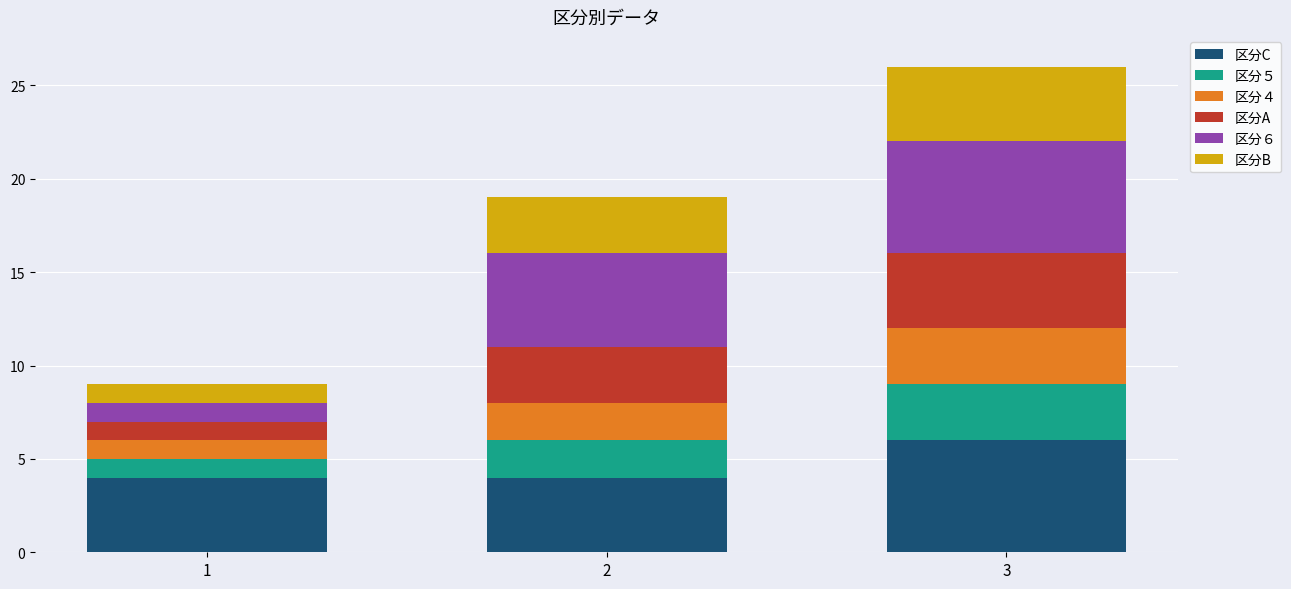

At which label does 区分C reach its peak?

3